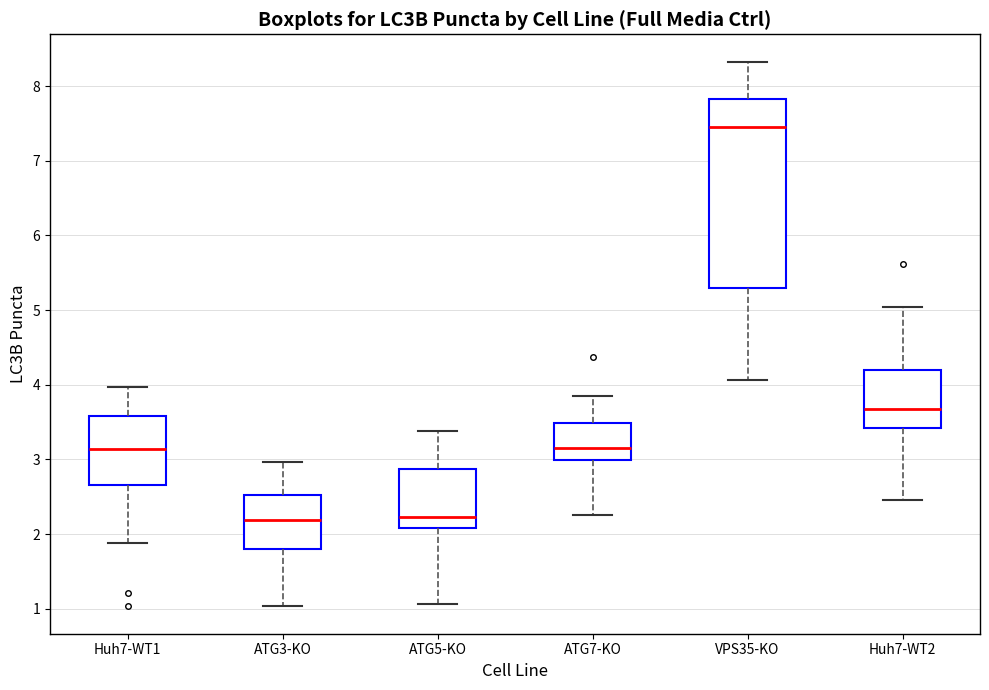

Where does the upper whisker of the box for Huh7-WT2 end on the y-axis? The values are not printed on the chart, so give them approximately, as read against the axis.

5.0